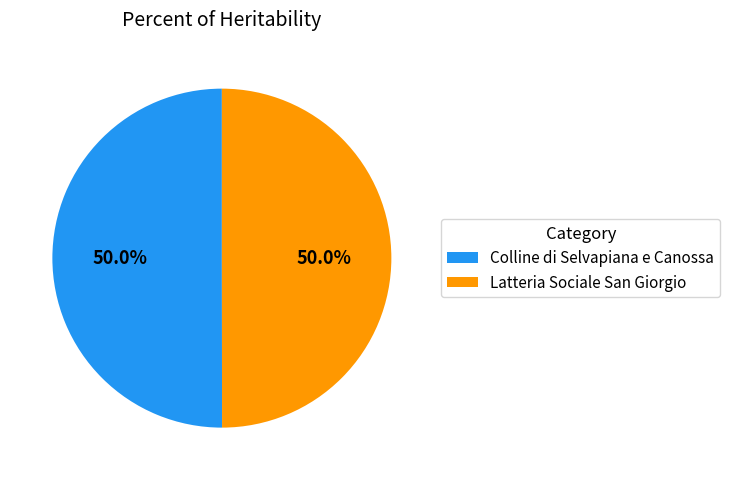

What percentage is NOT represented by Colline di Selvapiana e Canossa?

50.0%